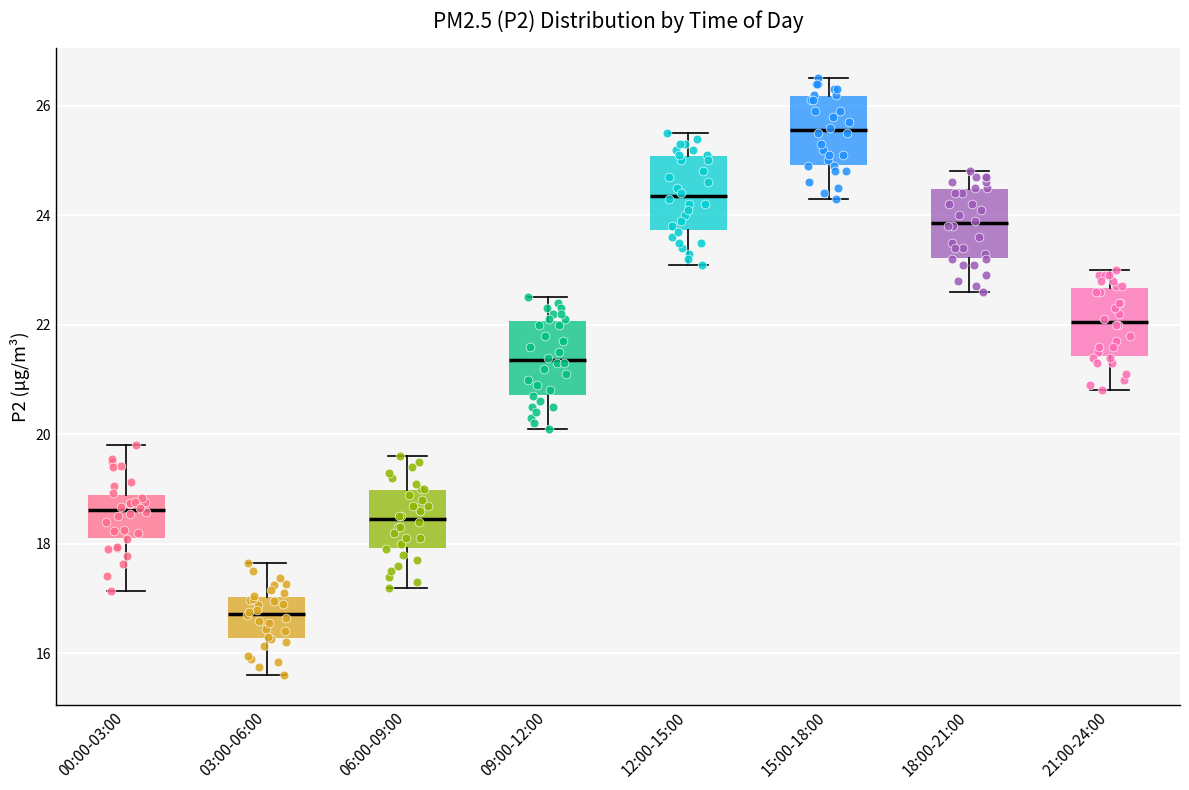

Where does the lower whisker of the box for 21:00-24:00 end on the y-axis? The values are not printed on the chart, so give them approximately, as read against the axis.

20.8